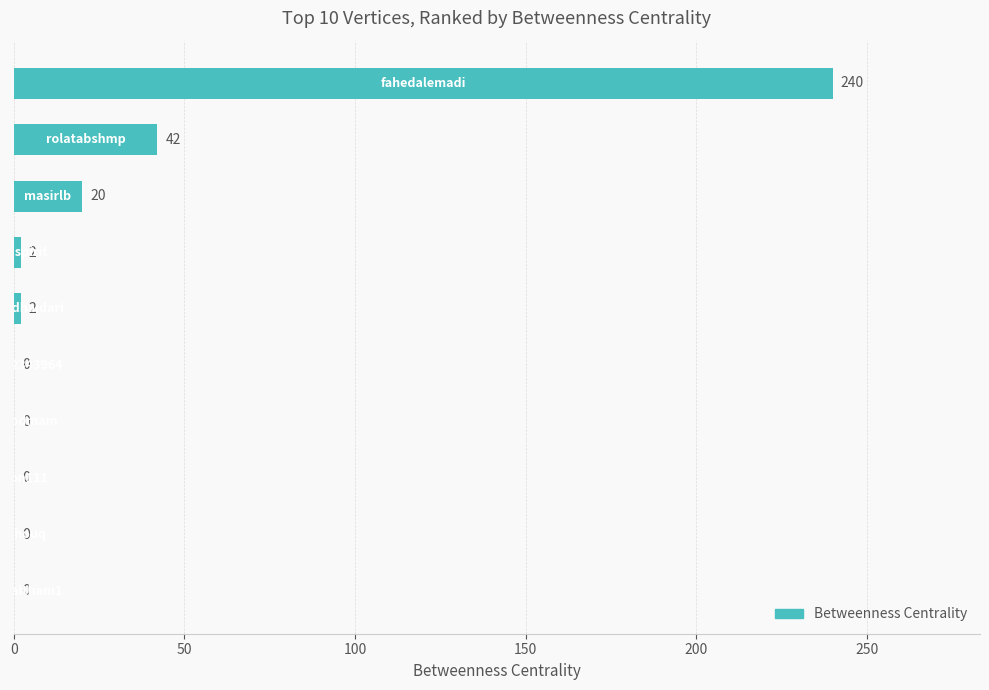

What is the maximum value shown in the chart?

240